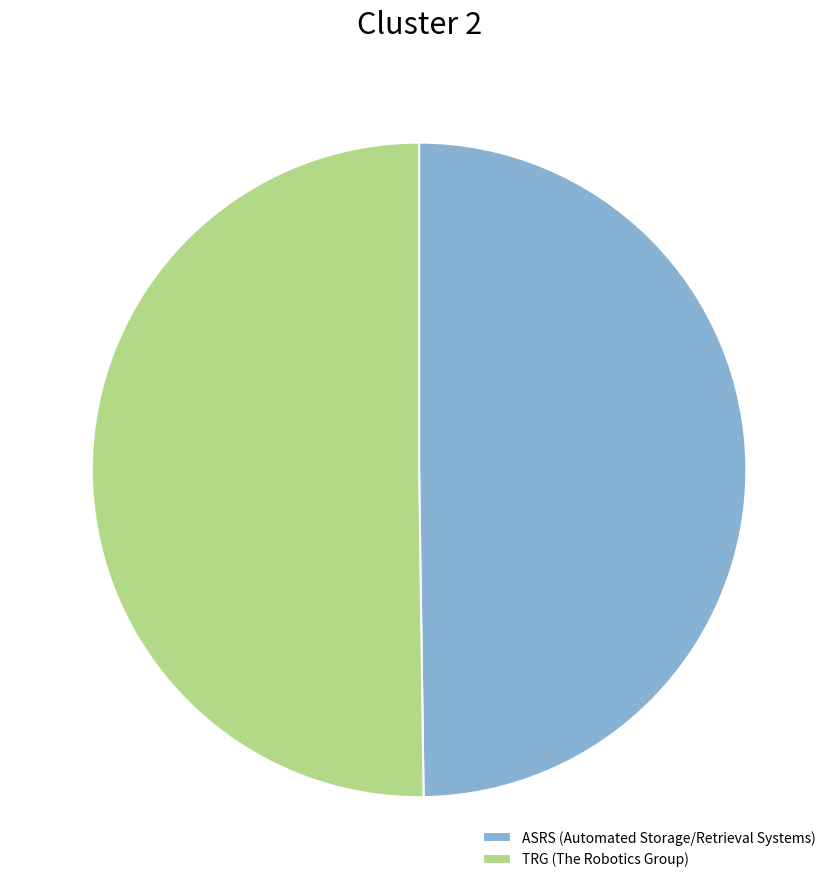

Do ASRS (Automated Storage/Retrieval Systems) and TRG (The Robotics Group) together represent more than half of the pie?

Yes